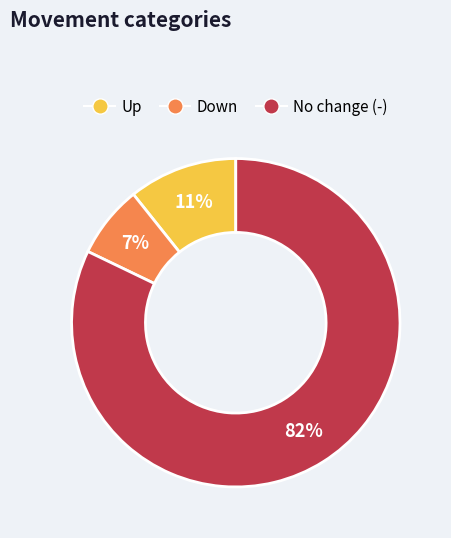

To the nearest percent, what is the difference between the largest and smallest slice percentages?

75%